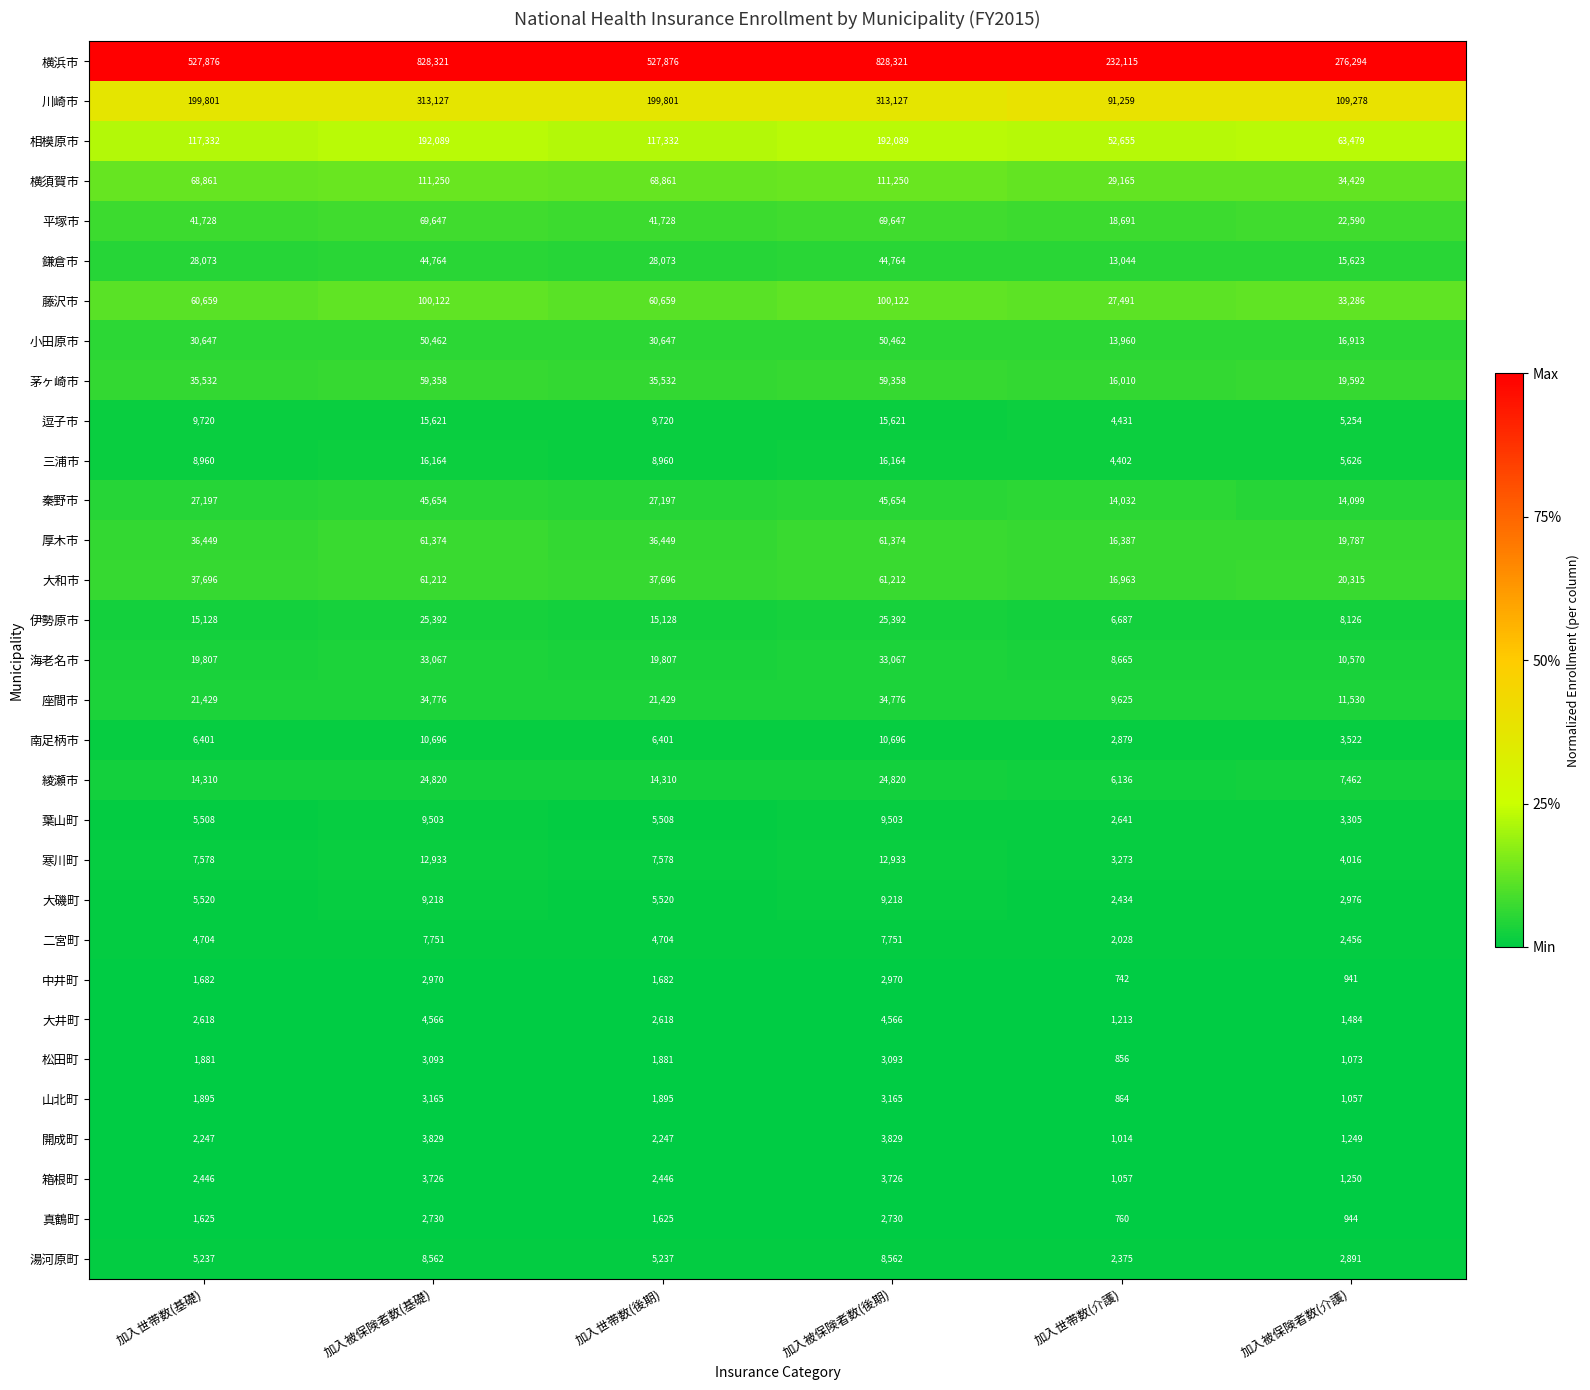

What is the spread (max minus min) of values at 加入被保険者数(介護)?

275353